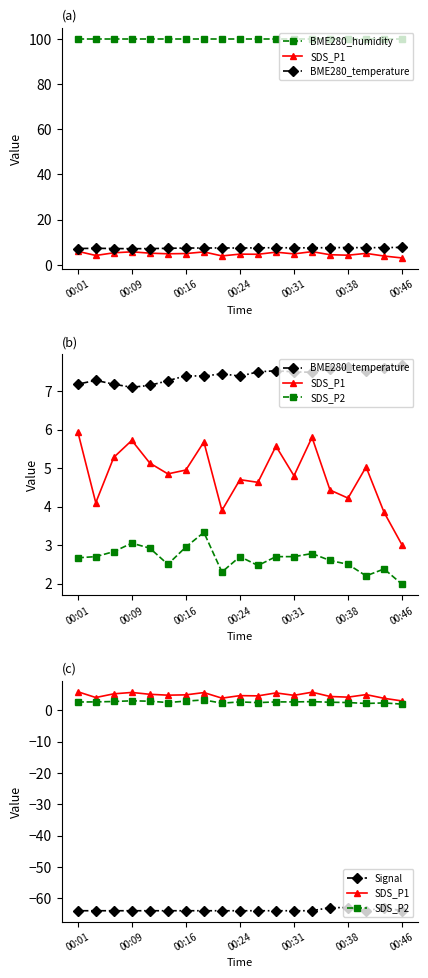

What position from the right is 11?

8